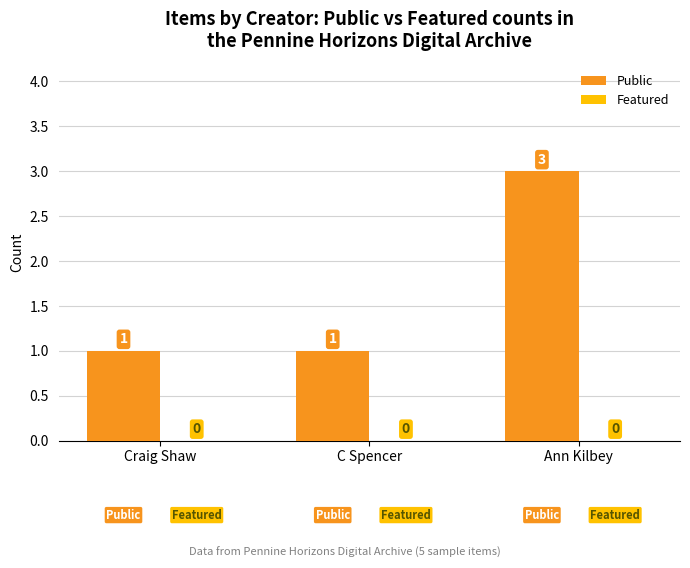

Reading left to right, extract all data points from this chart.

1	1	3